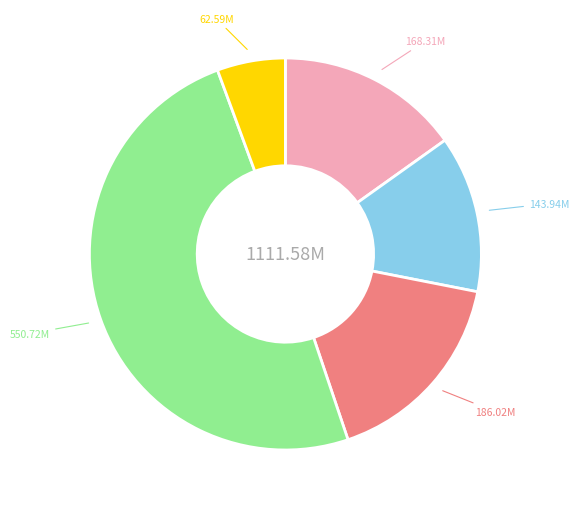

Is there any slice that represents more than half of the pie?

No